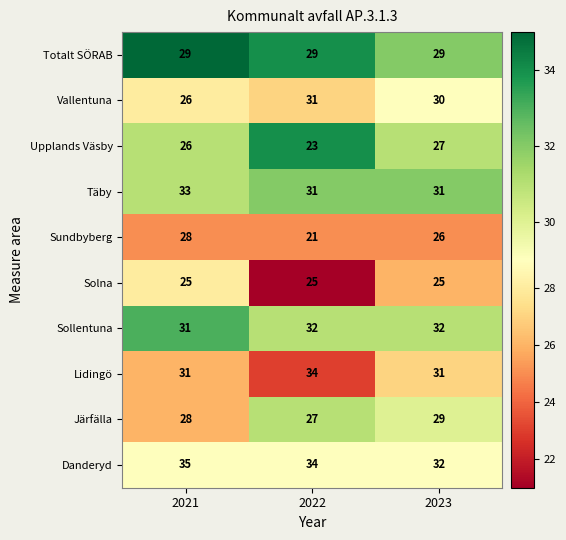

The Sollentuna series shows 31 at 2021. True or false?

True